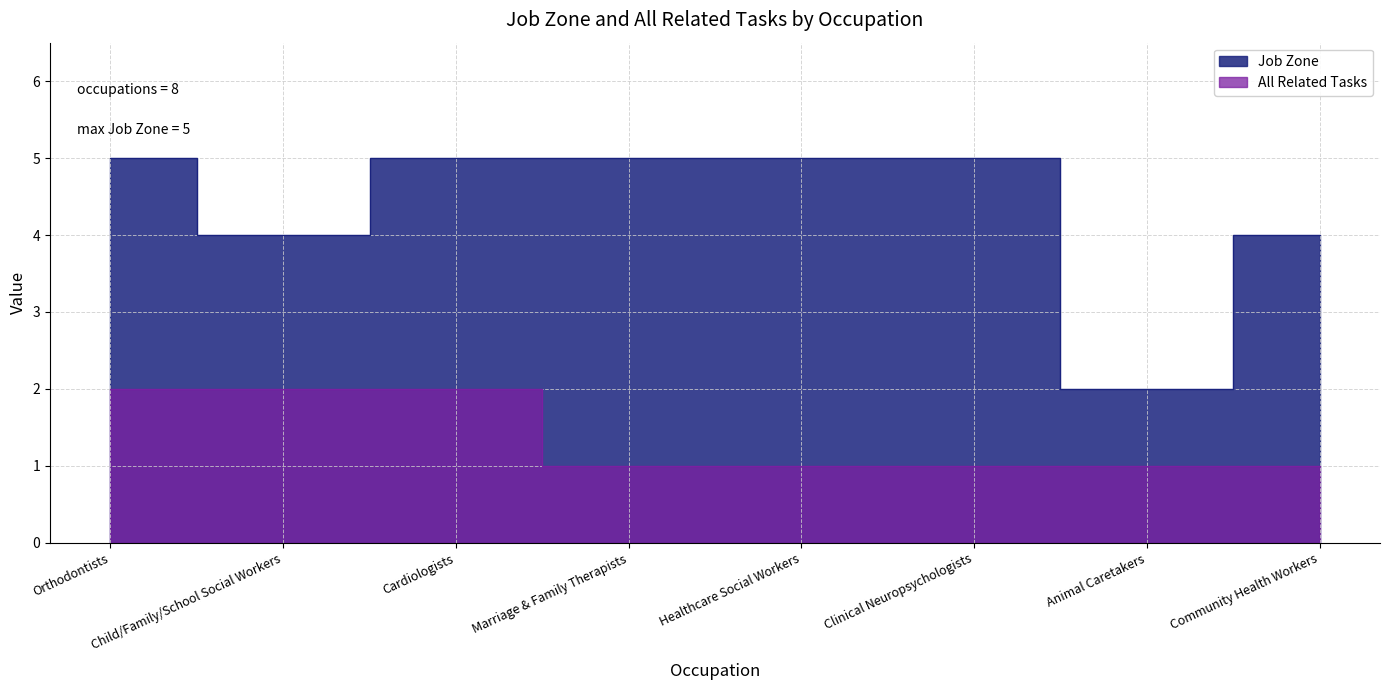

How many values in the All Related Tasks series exceed 1?

3